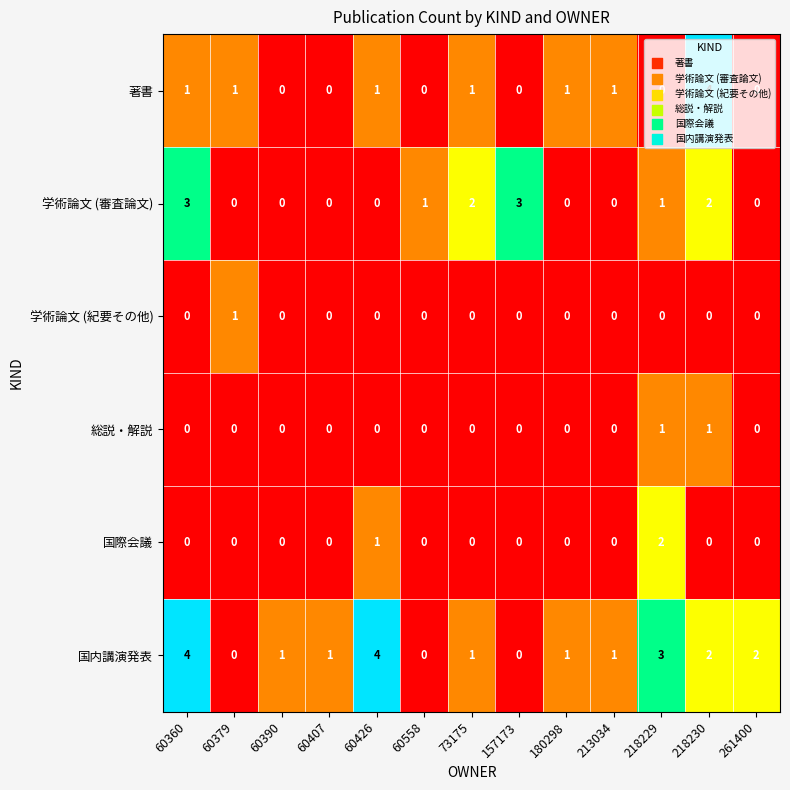

How many data points in 学術論文 (紀要その他) are above 0?

1